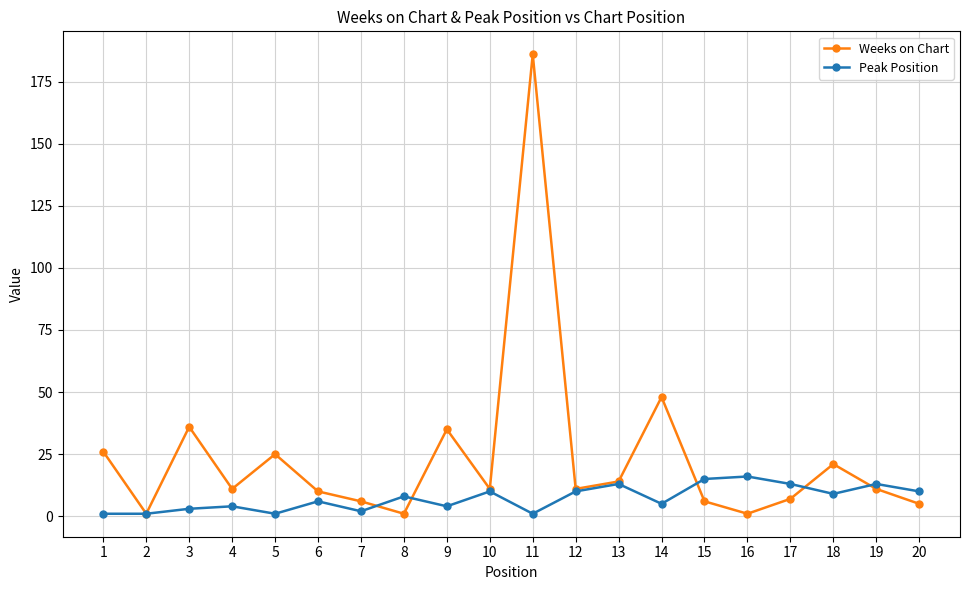

Which series has the largest range (max minus min)?

Weeks on Chart